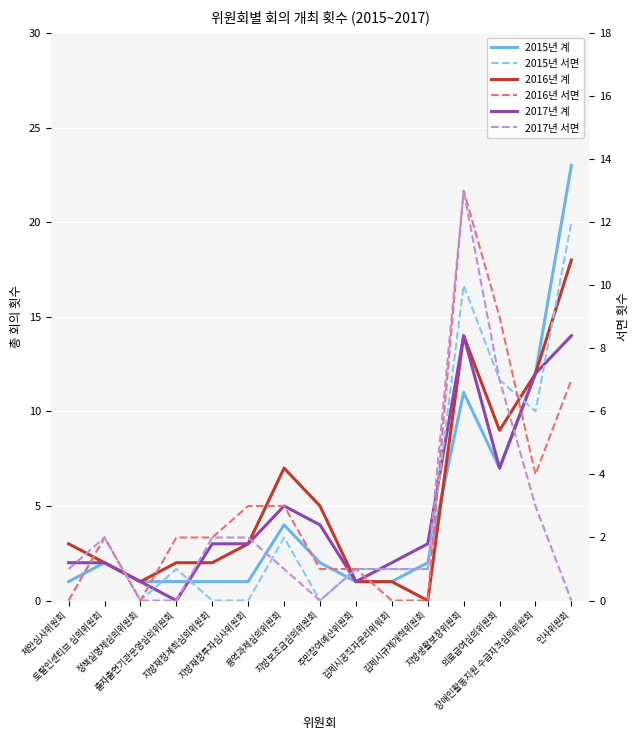

Between which two adjacent categories do 2016년 계 and 2017년 서면 first intersect?

김제시규제개혁위원회 and 지방생활보장위원회